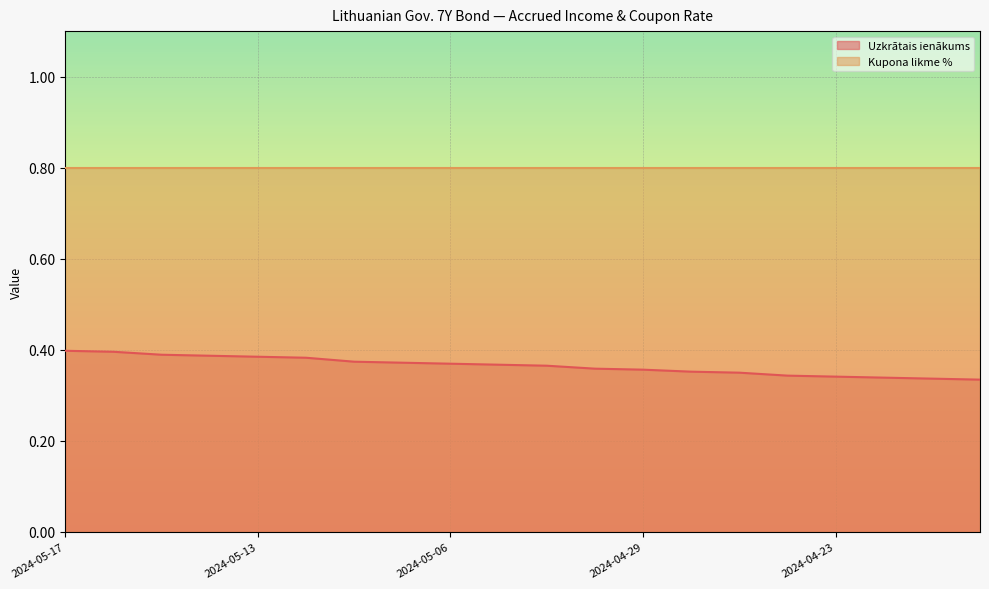

Reading right to left, extract all data points from this chart.

2024-04-18=0.3	2024-04-19=0.3	2024-04-22=0.3	2024-04-23=0.3	2024-04-24=0.3	2024-04-25=0.3	2024-04-26=0.4	2024-04-29=0.4	2024-04-30=0.4	2024-05-02=0.4	2024-05-03=0.4	2024-05-06=0.4	2024-05-07=0.4	2024-05-08=0.4	2024-05-10=0.4	2024-05-13=0.4	2024-05-14=0.4	2024-05-15=0.4	2024-05-16=0.4	2024-05-17=0.4